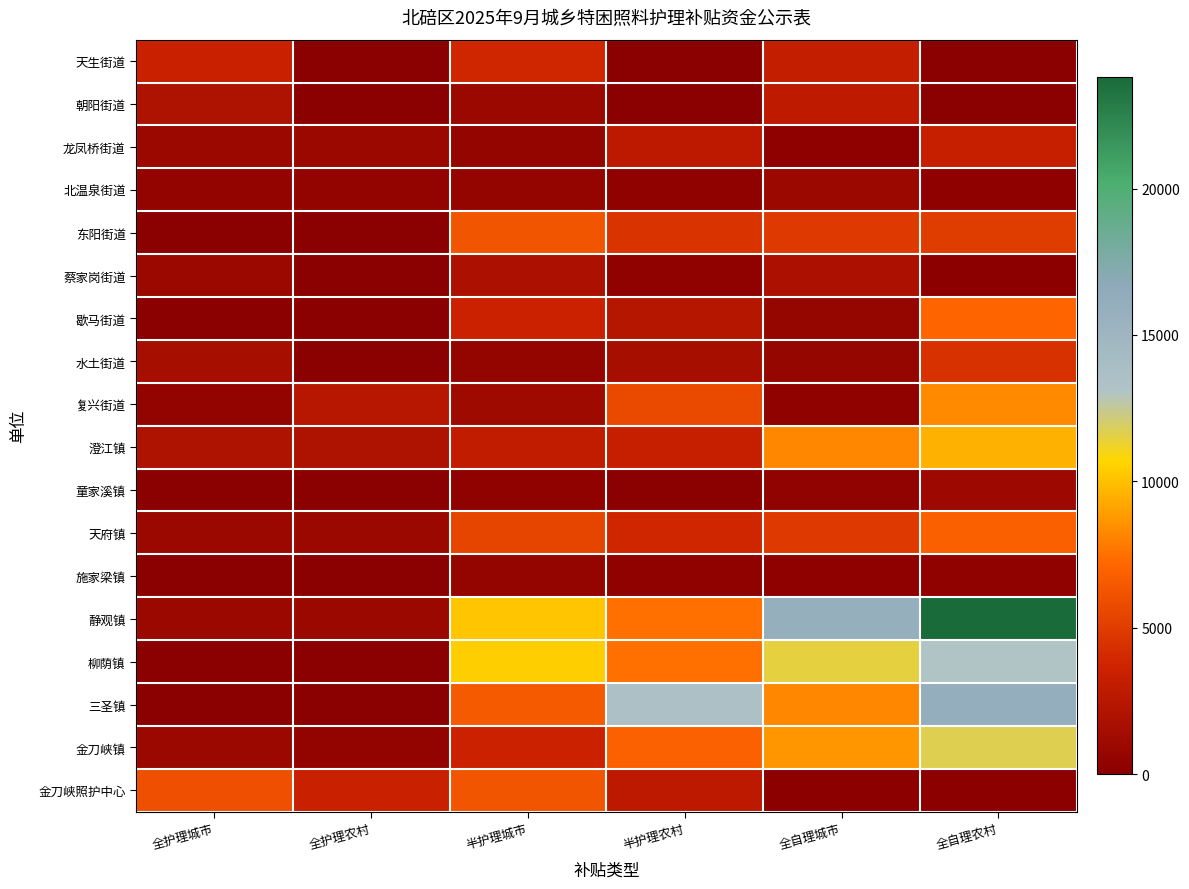

Which series has the largest range (max minus min)?

静观镇